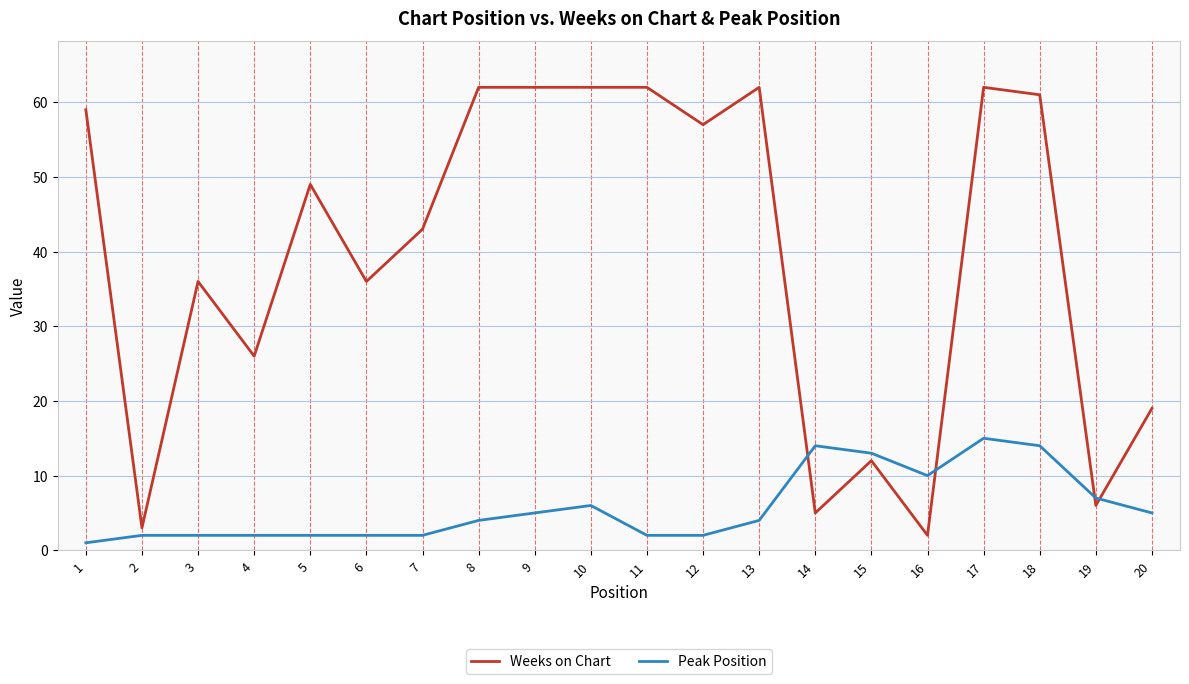

The Peak Position series shows 10 at 10. True or false?

False